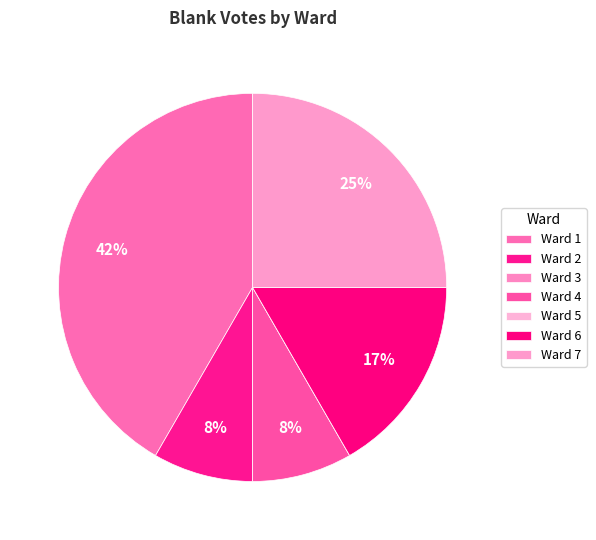

What percentage is NOT represented by Ward 1?

58.3%